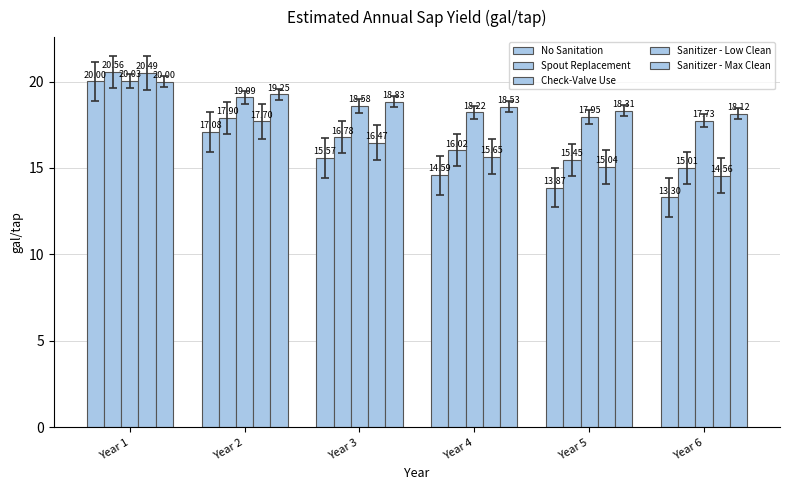

Is it true that Sanitizer - Max Clean equals 19.3 at Year 2?

True